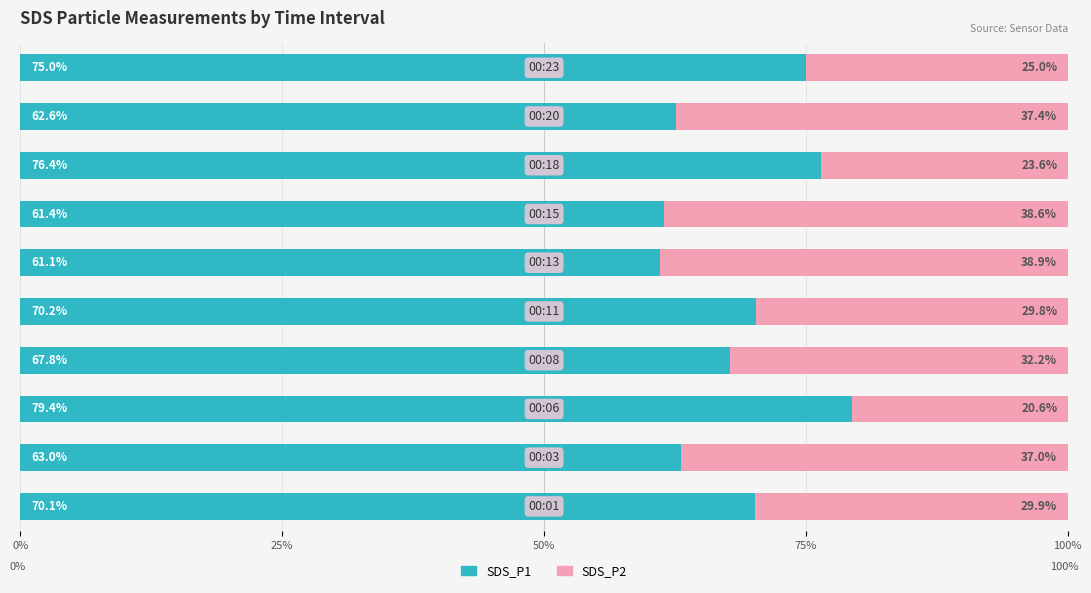

What is the sum of all SDS_P1 values?

687.0